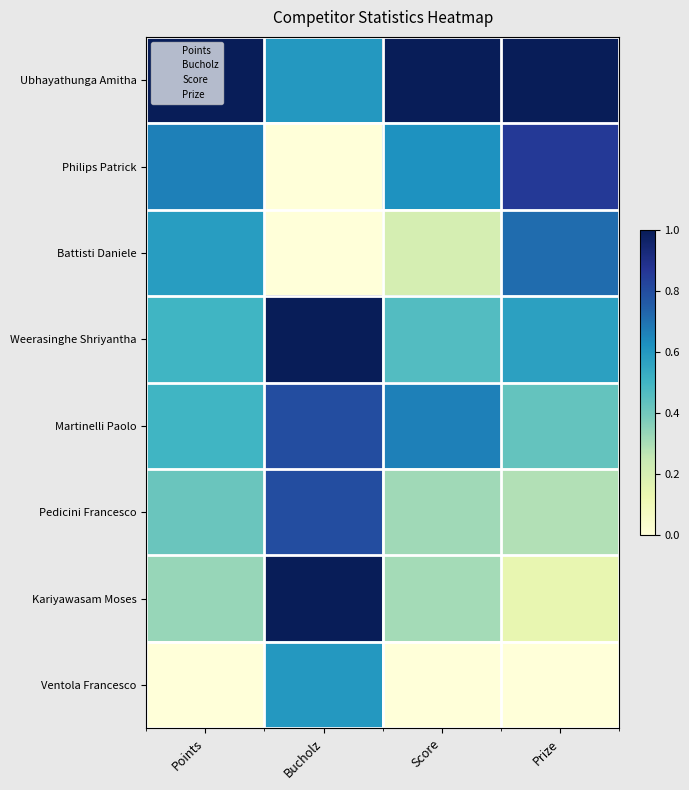

Between Prize and Points, which is larger?

Prize